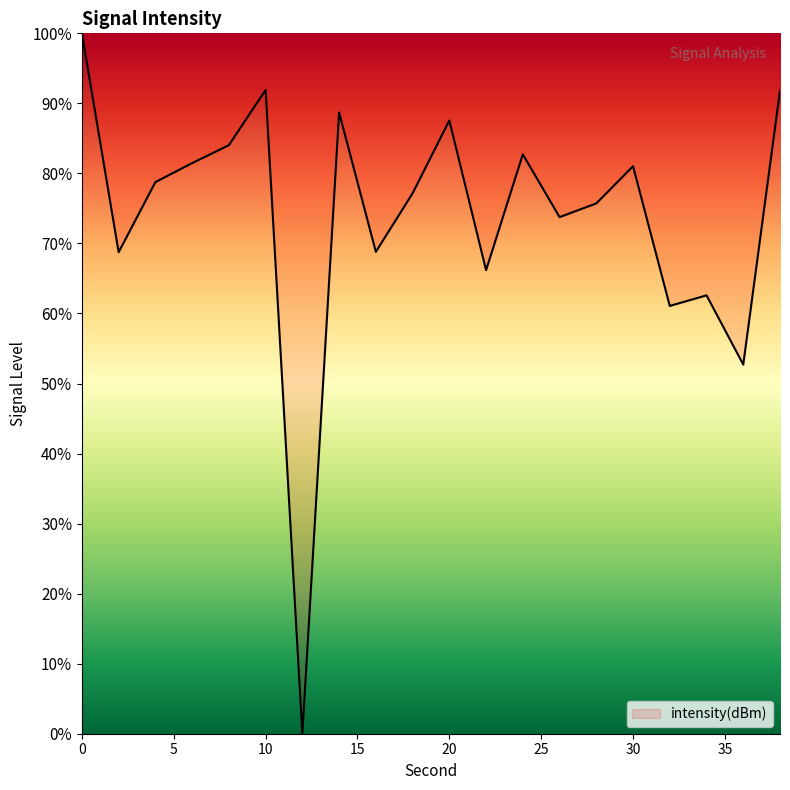

What is the maximum value shown in the chart?

100.0